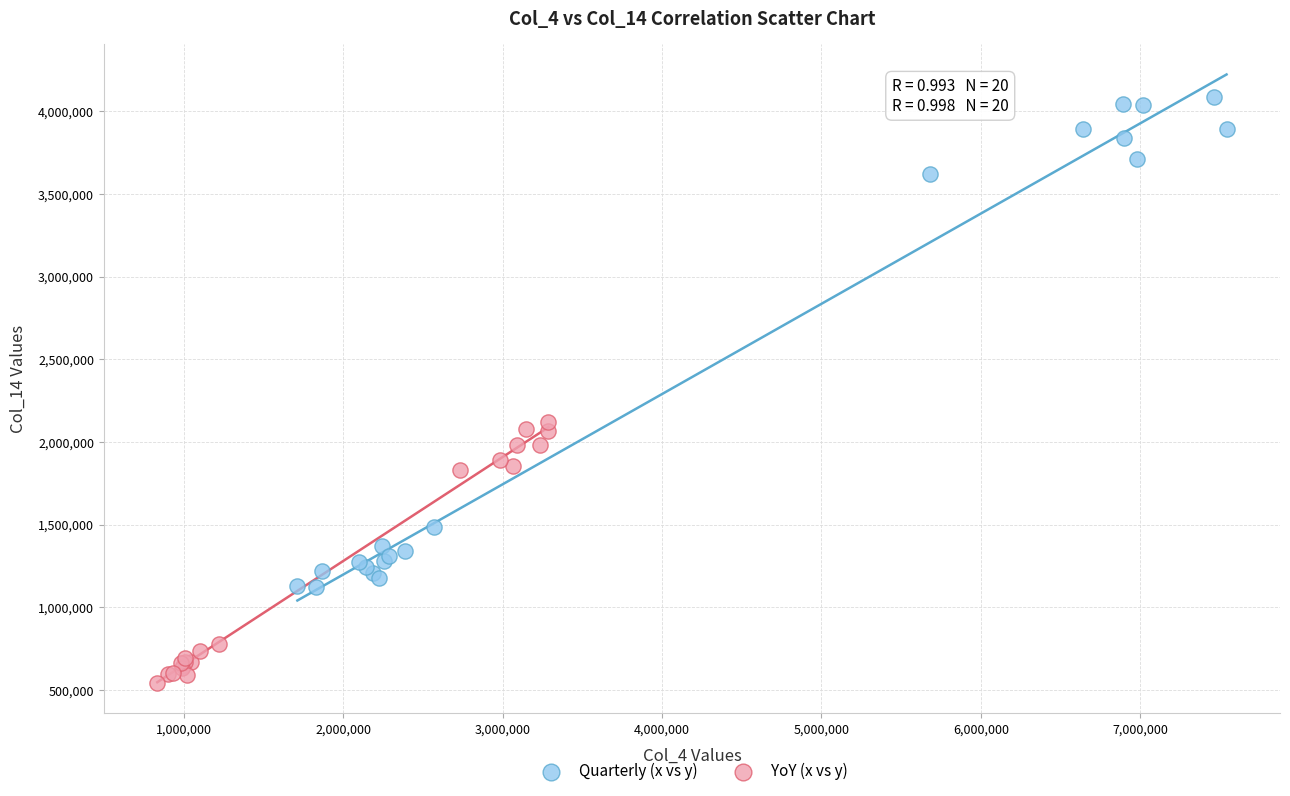

Which series contains the highest Y value?

Quarterly (x vs y)